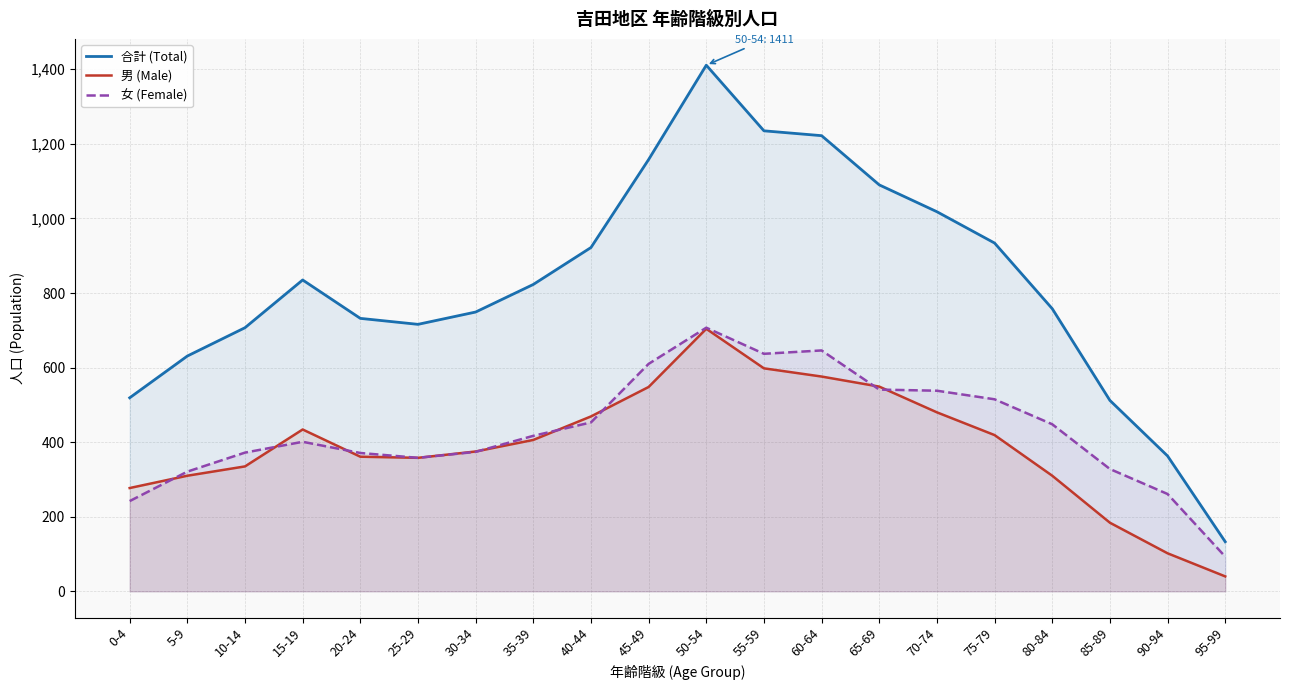

What position from the left is 80-84?

17